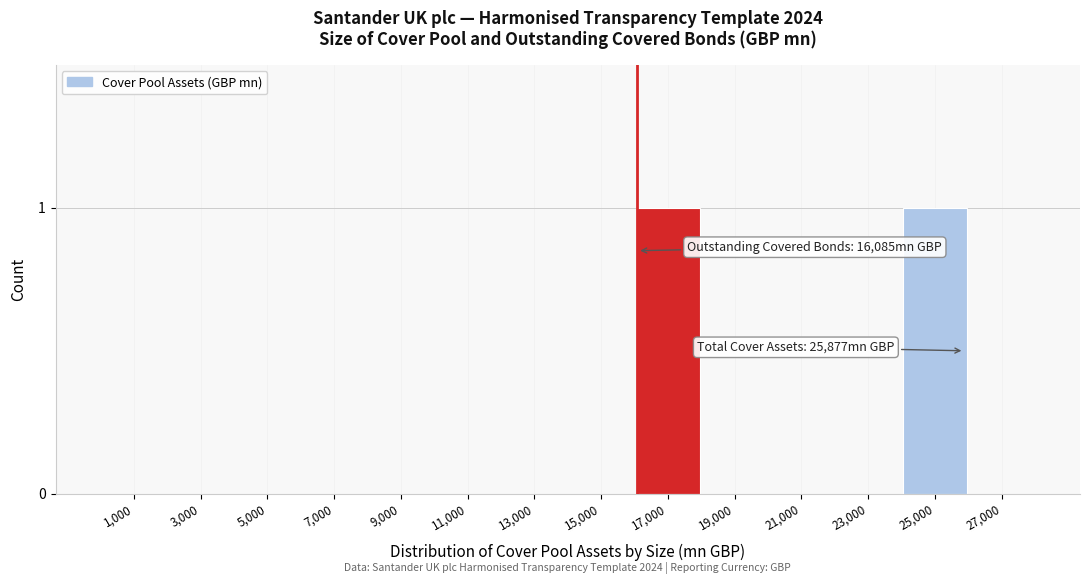

Reading left to right, extract all data points from this chart.

1,000=0	3,000=0	5,000=0	7,000=0	9,000=0	11,000=0	13,000=0	15,000=0	17,000=1	19,000=0	21,000=0	23,000=0	25,000=1	27,000=0